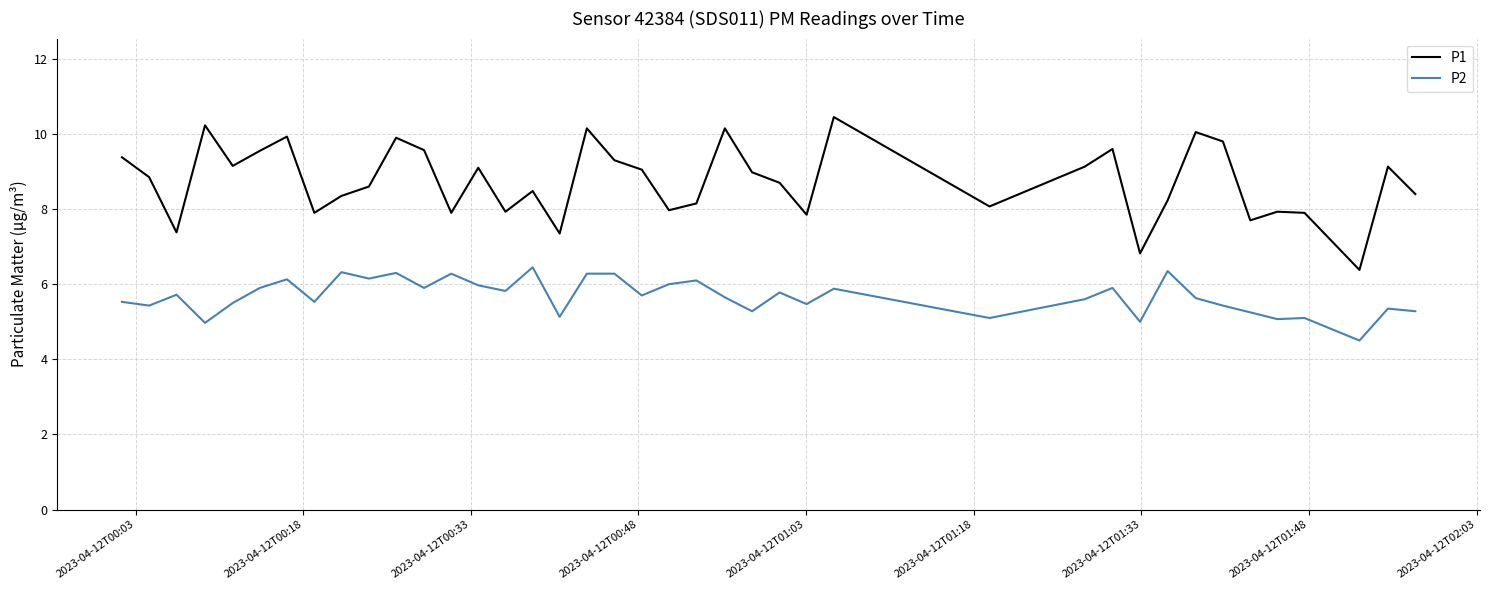

True or false: P2 and P1 cross at least once.

False